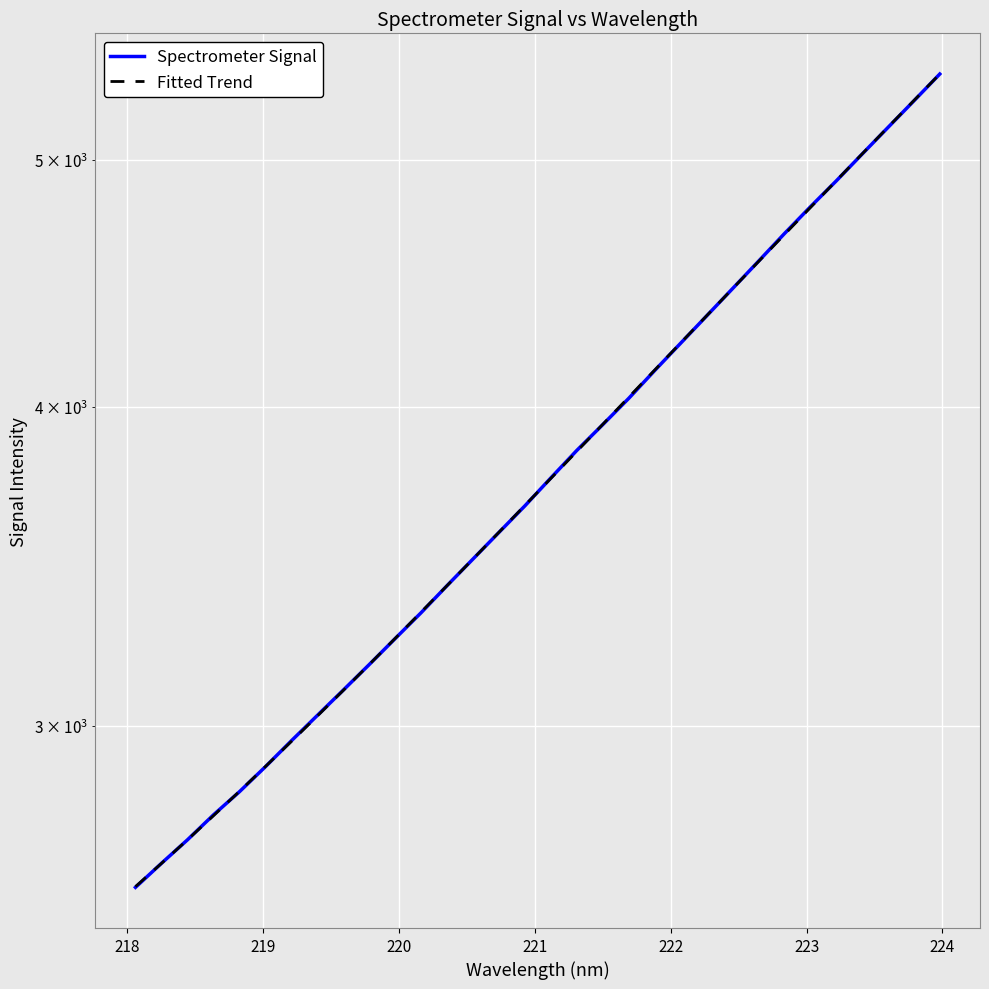

List the series in order of their overall mean, highest first.

Fitted Trend, Spectrometer Signal